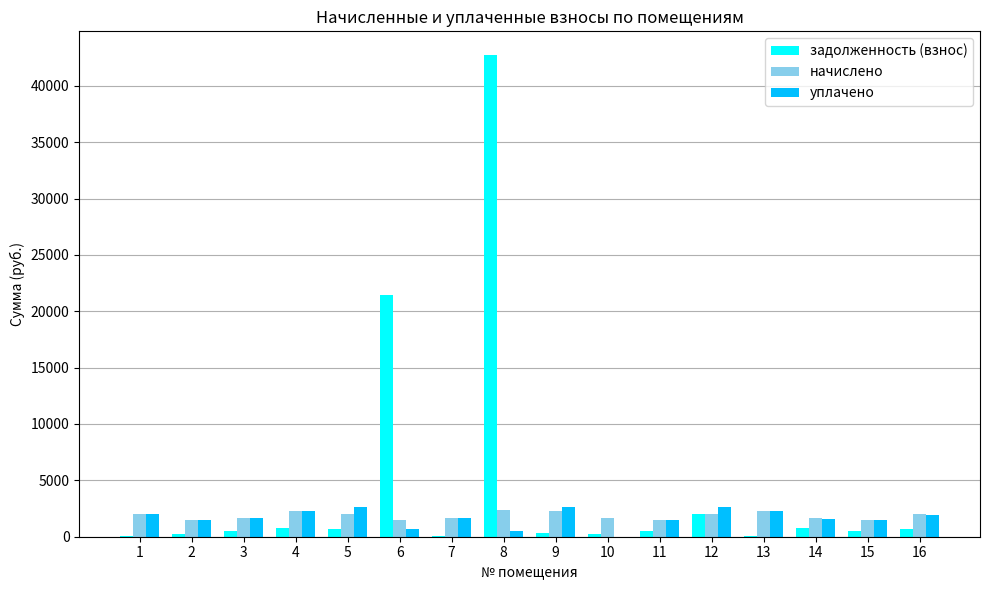

What is the sum of all уплачено values?

26828.6